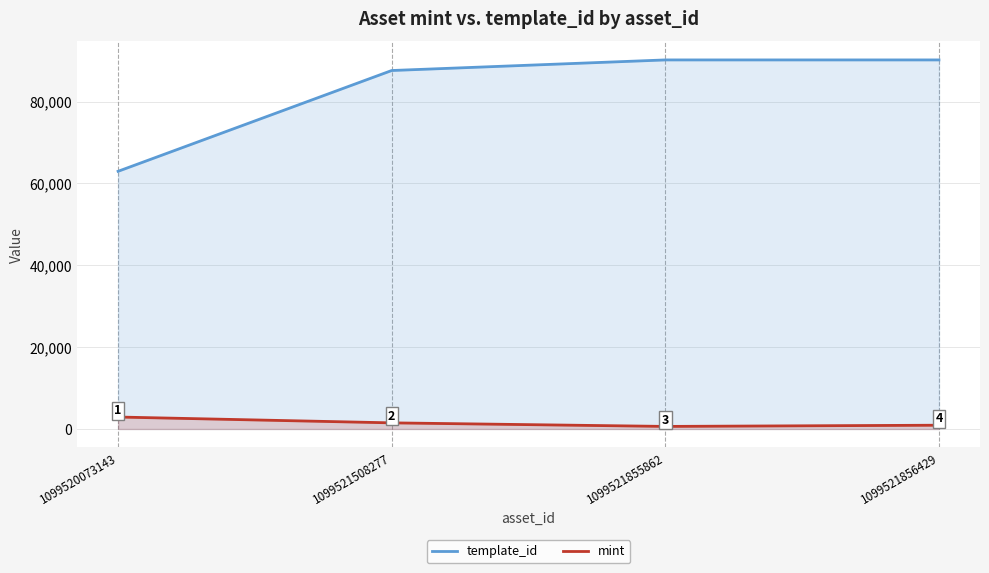

What is the value of the template_id point at the 3rd from the left?

90191